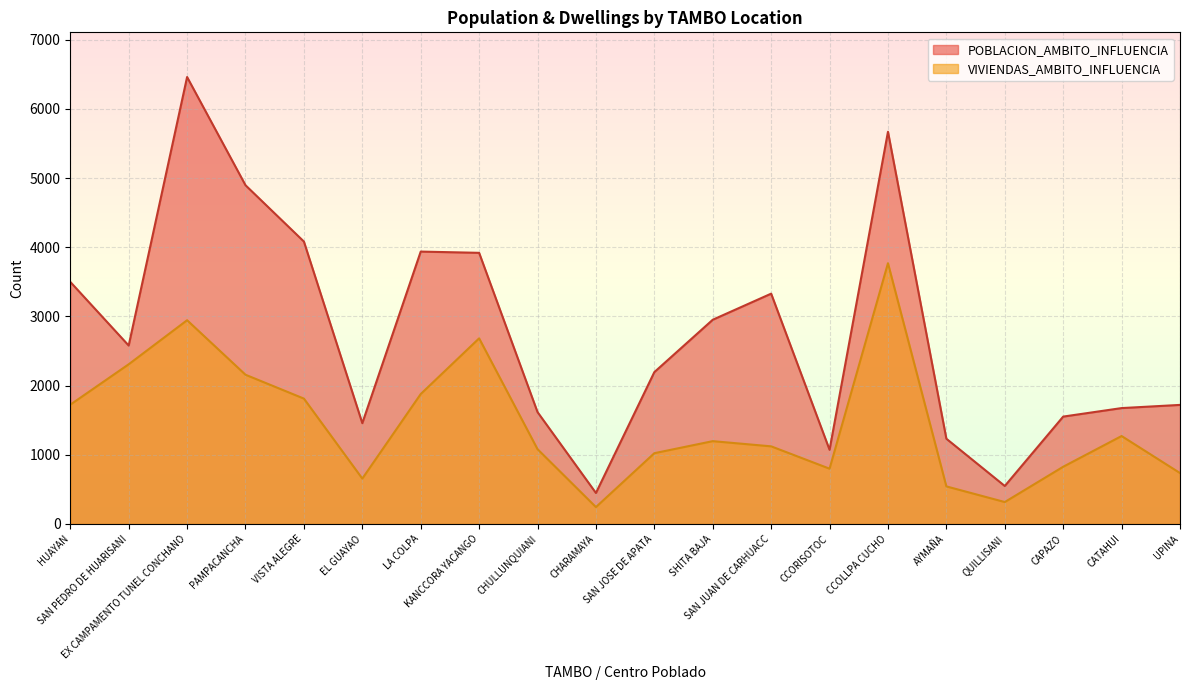

List the series in order of their peak value, highest first.

POBLACION_AMBITO_INFLUENCIA, VIVIENDAS_AMBITO_INFLUENCIA